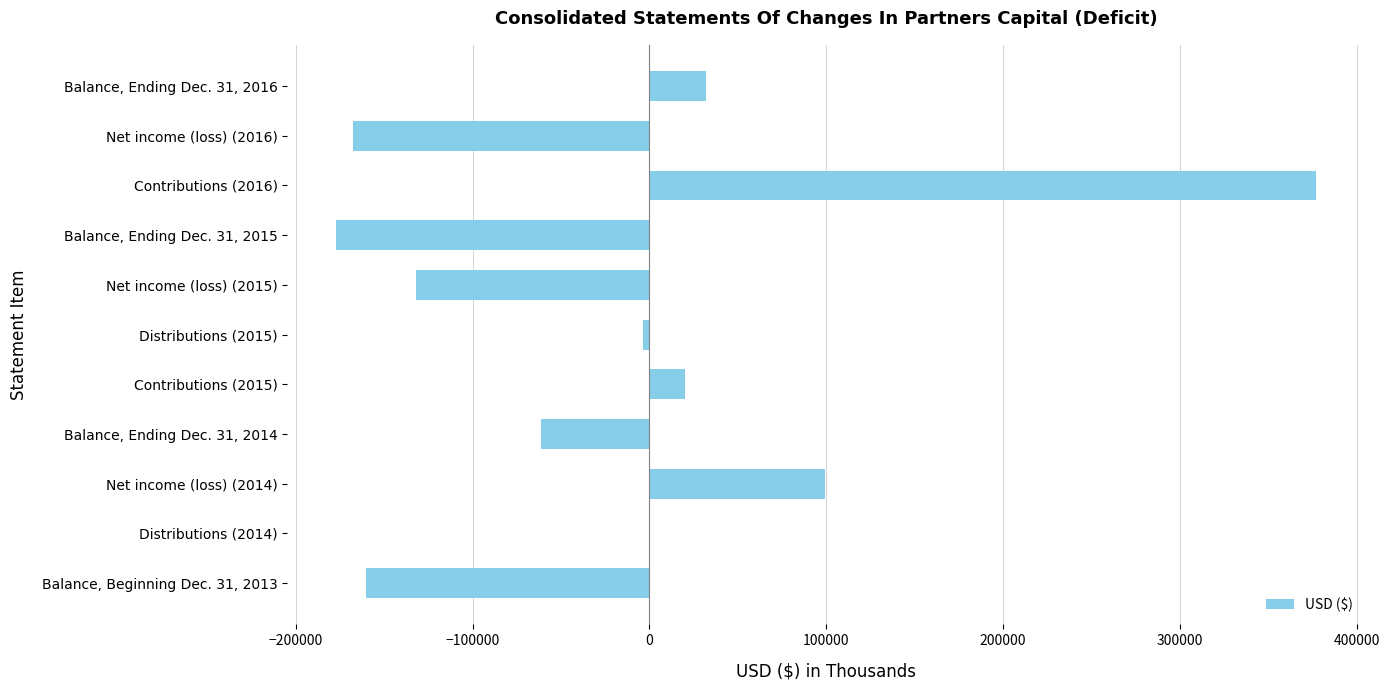

Count the number of data series in this chart.

1